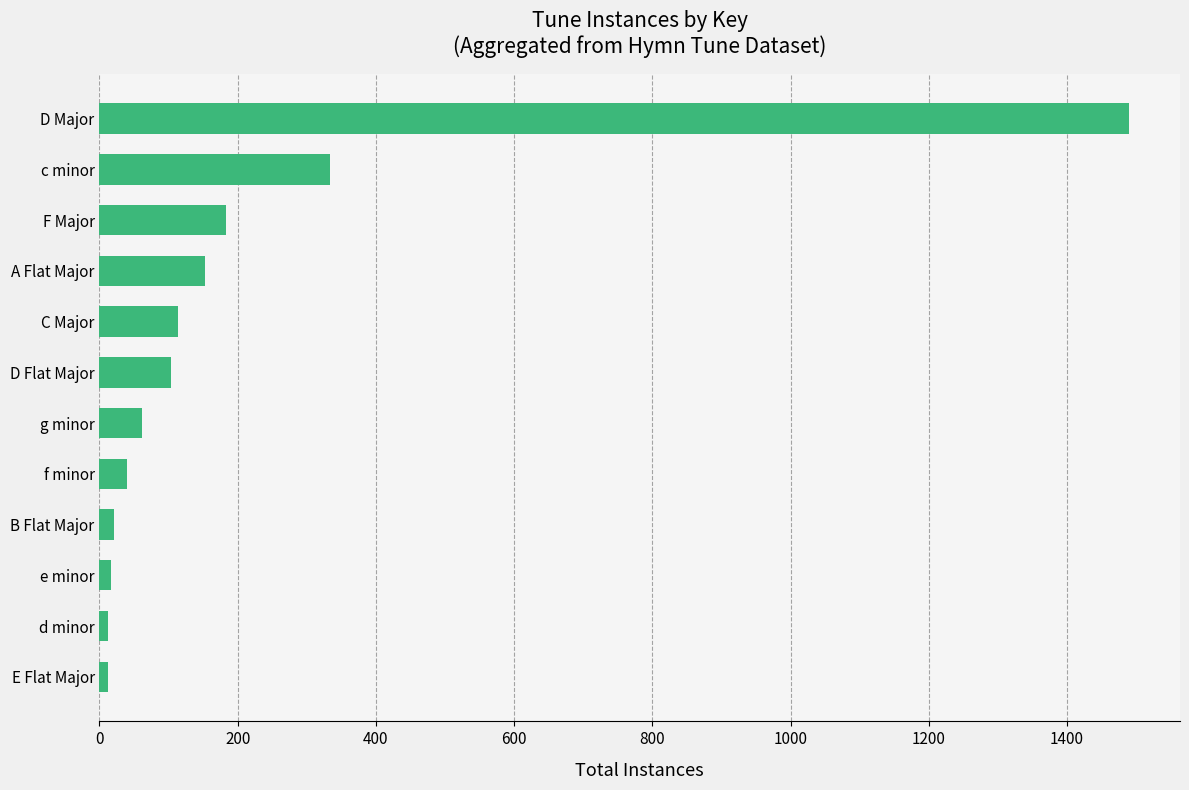

At which label is the value closest to 750?

c minor